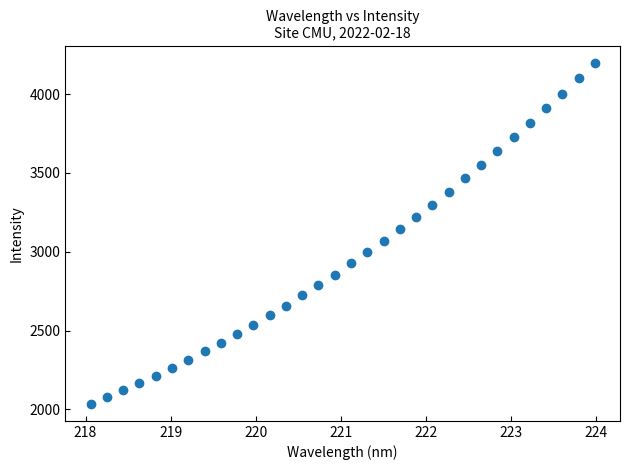

What is the range of Y values (max minus min)?

2164.8